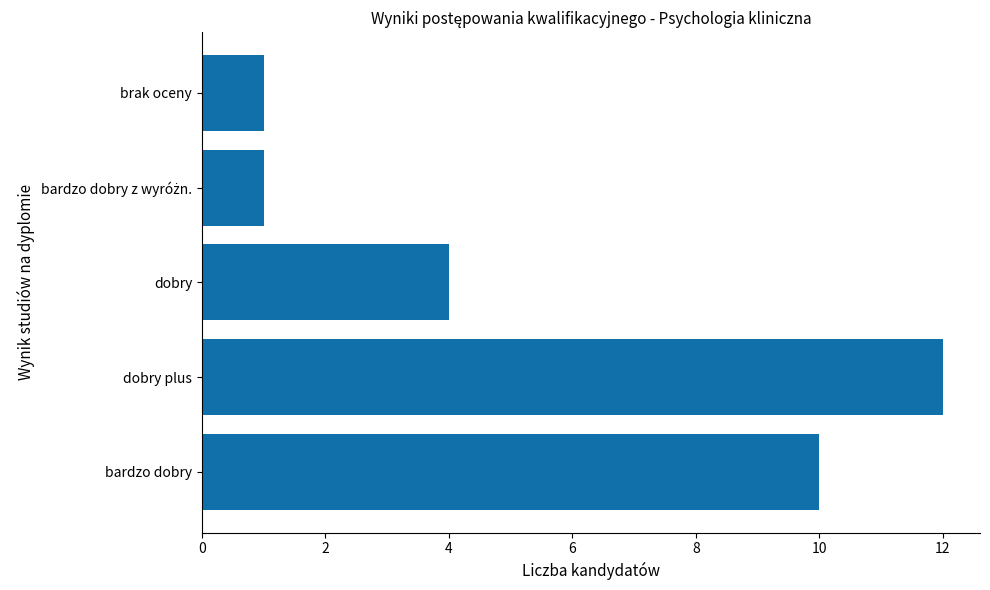

What is the difference between the maximum and second lowest values?

11